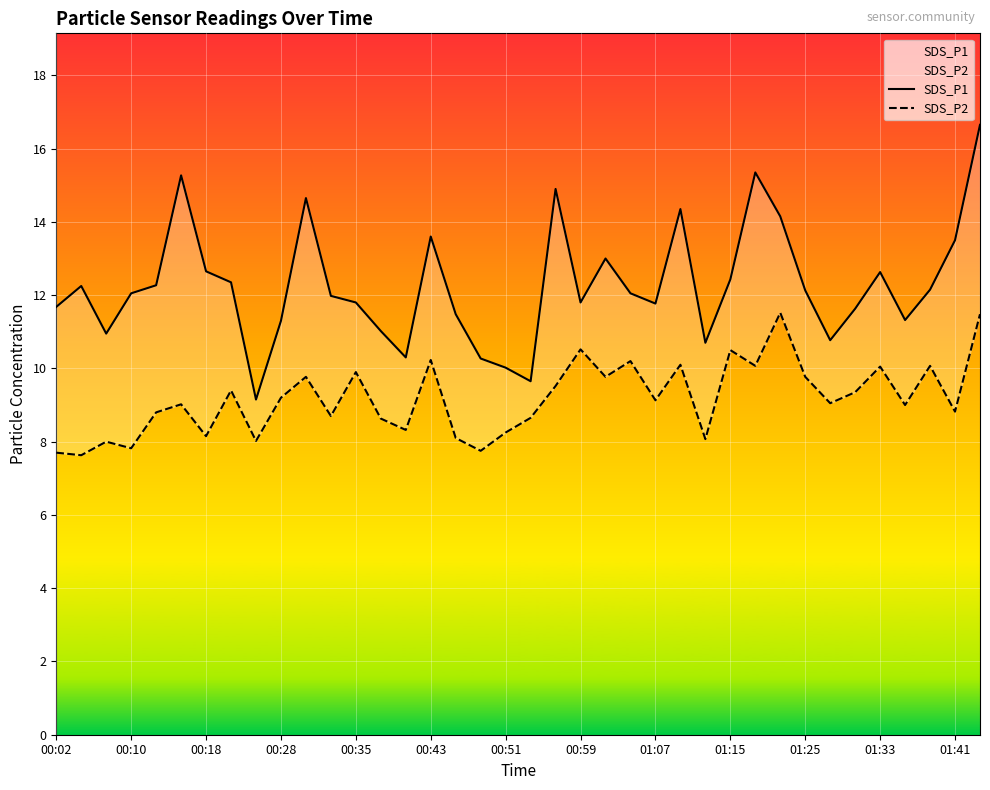

Rank the series by their average value, from lowest to highest.

SDS_P2, SDS_P1